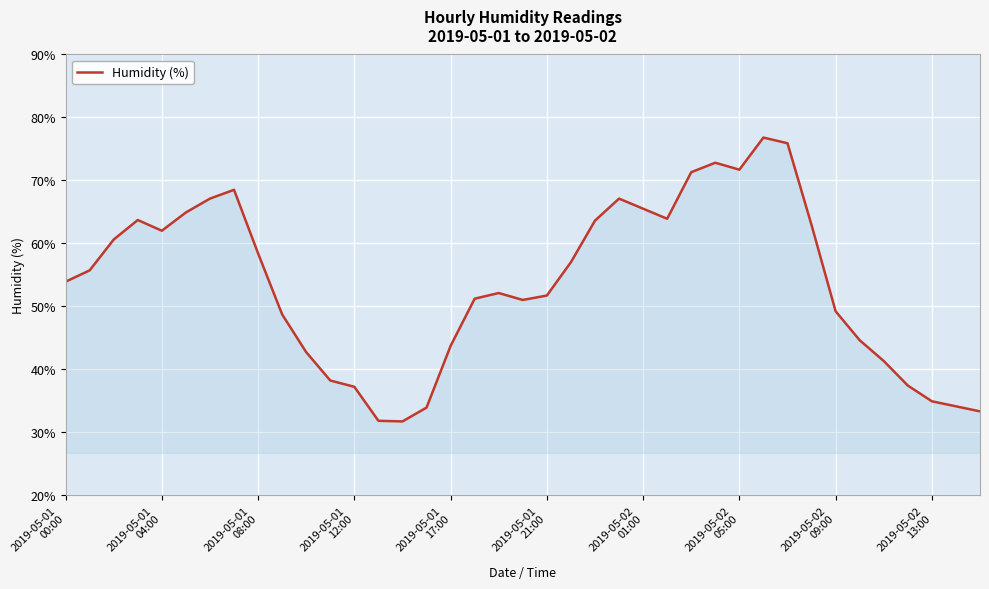

Does the chart display data point markers on the line(s)?

No